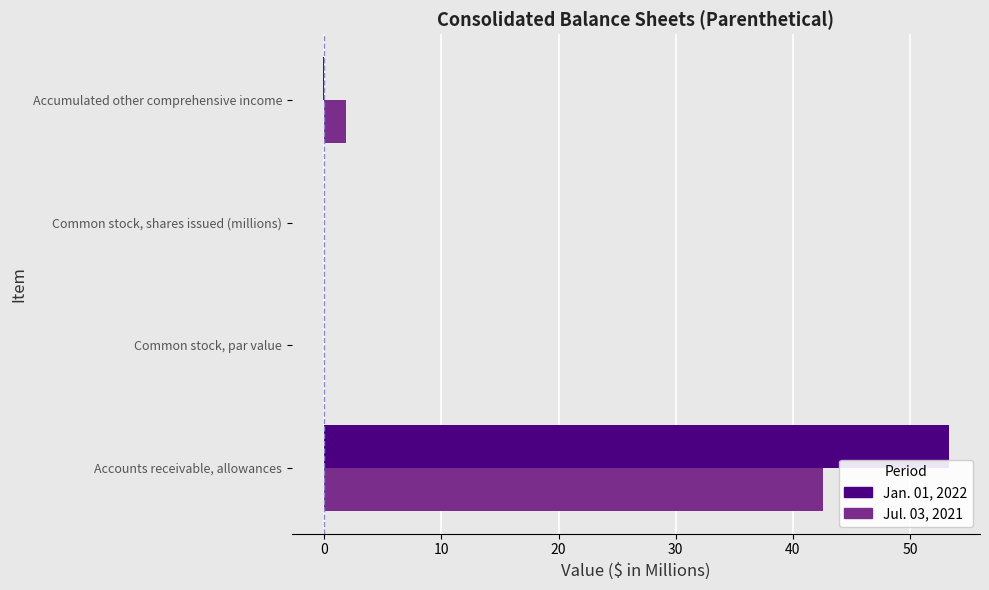

What is the maximum value shown in the chart?

53.3